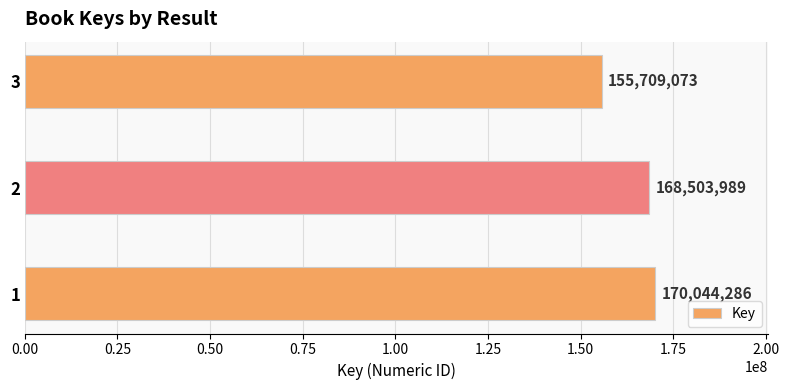

Reading bottom to top, extract all data points from this chart.

170044286	168503989	155709073